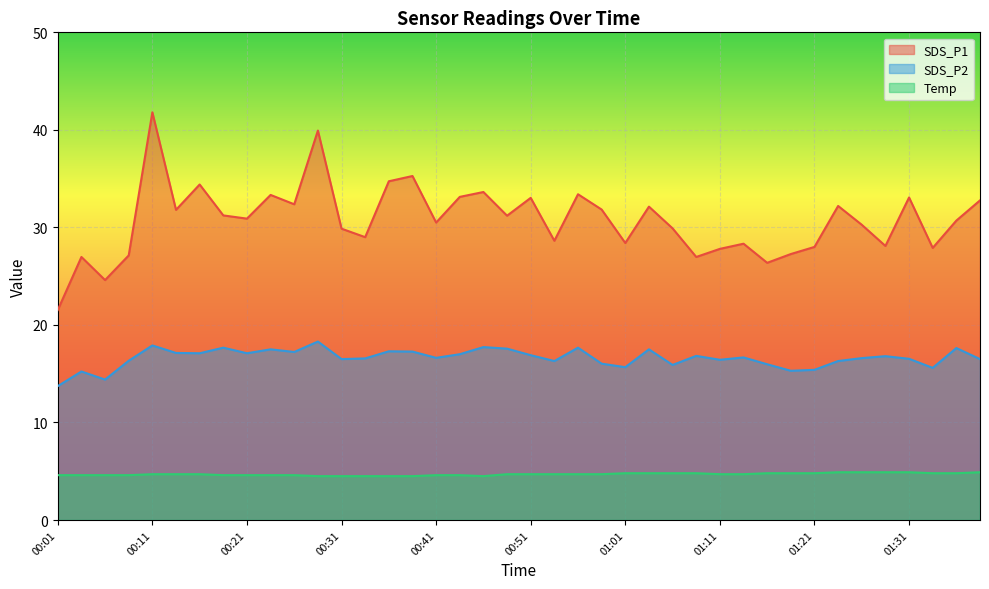

The Temp series shows 7.4 at 01:06. True or false?

False